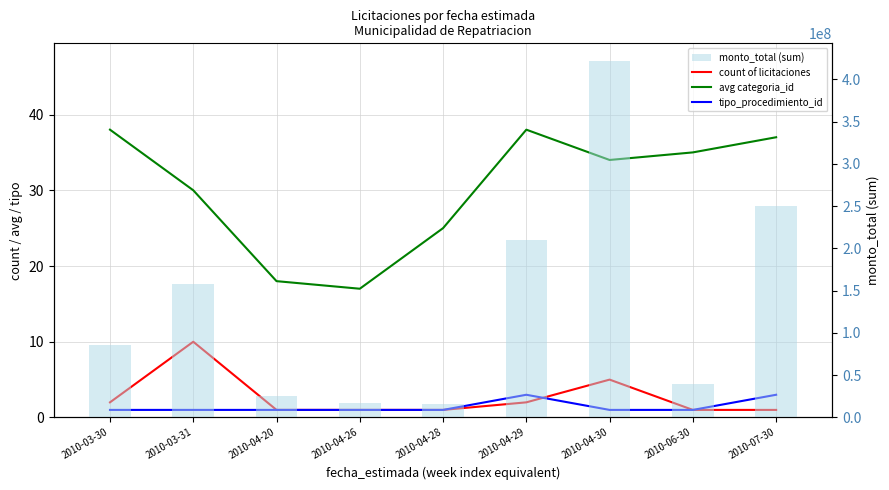

How many values in the monto_total (sum) series are below 86000000?

4